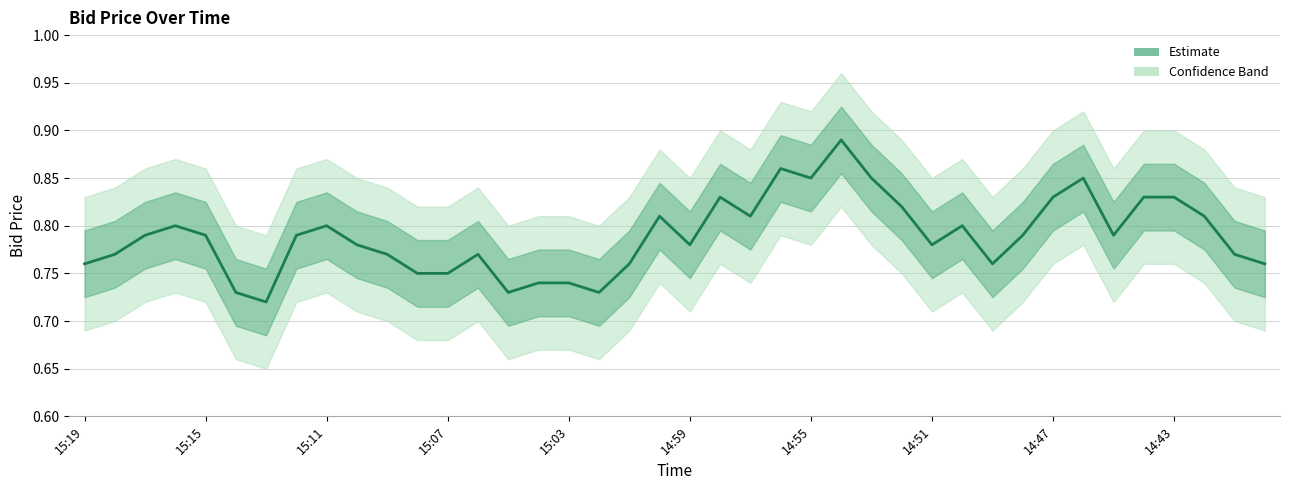

How many interior local valleys (lower than both neighbors) does the data have?

9